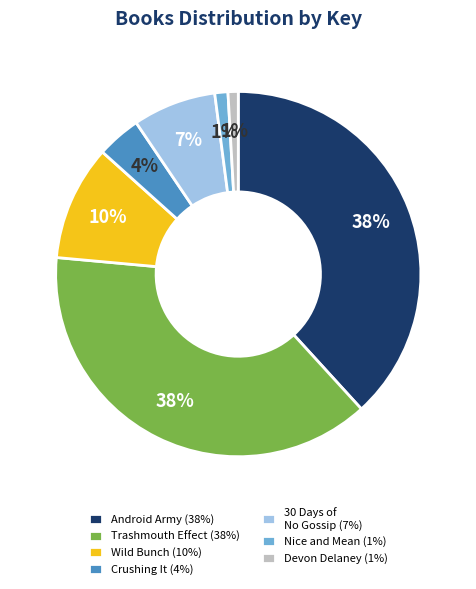

To the nearest percent, what portion does Devon Delaney (1%) represent?

1%